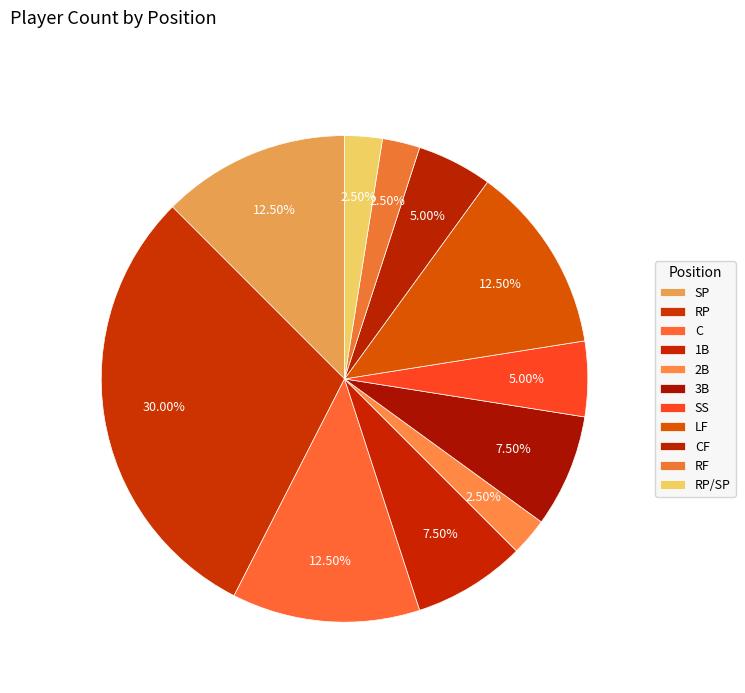

Which has a higher value, C or 1B?

C